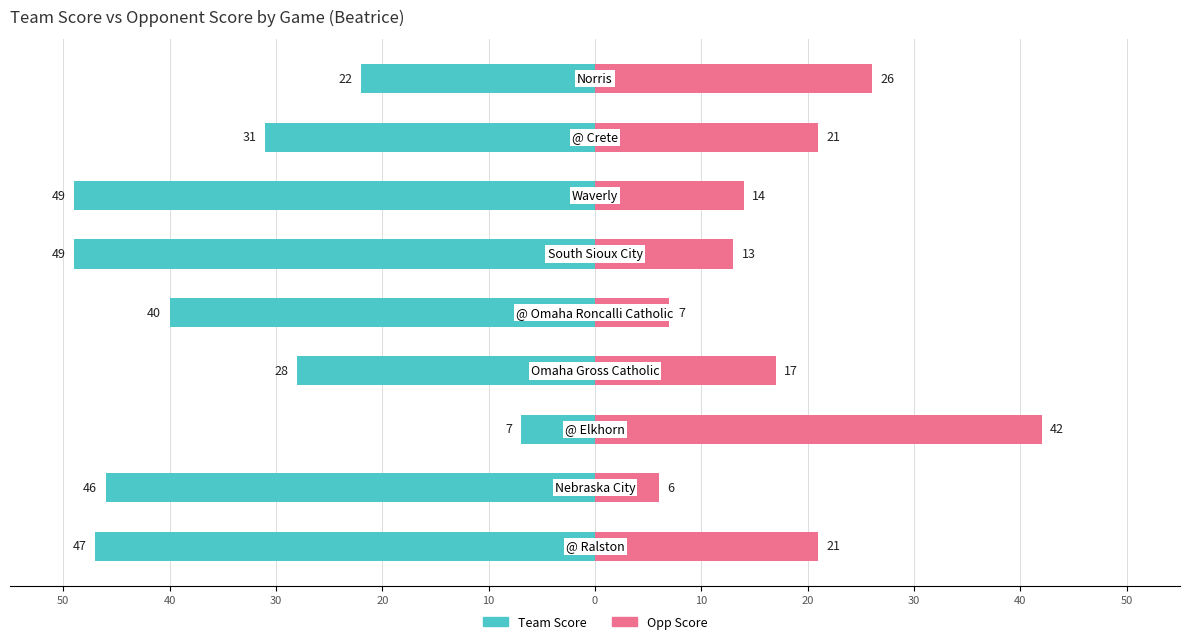

At 20, list the series in order from smallest to largest.

Team Score, Opp Score